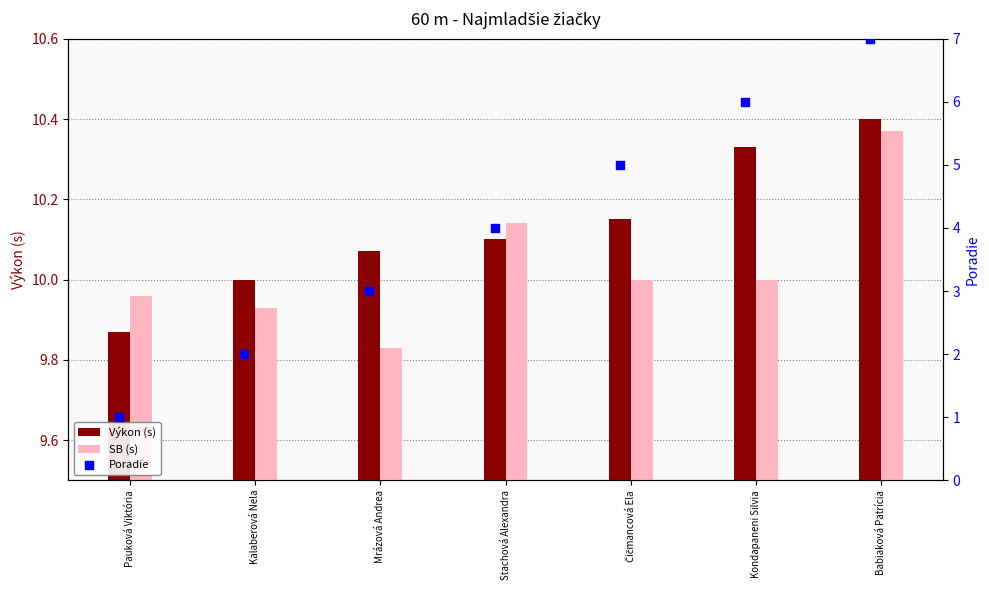

At how many categories does at least one series exceed 3?

7